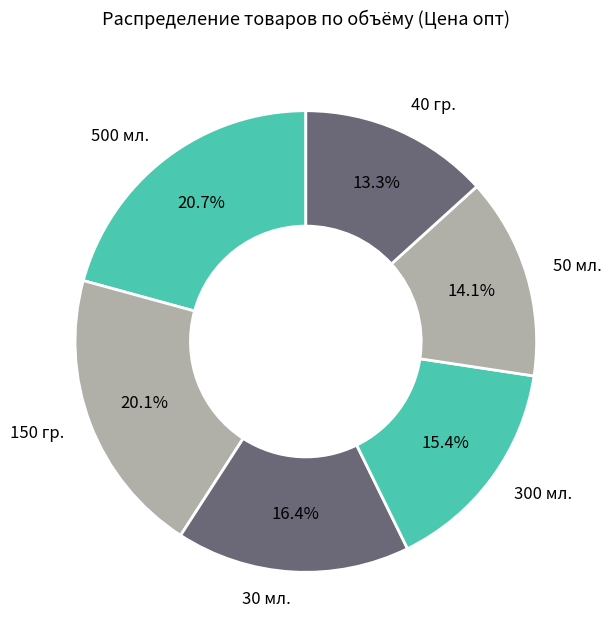

Between 40 гр. and 50 мл., which is larger?

50 мл.